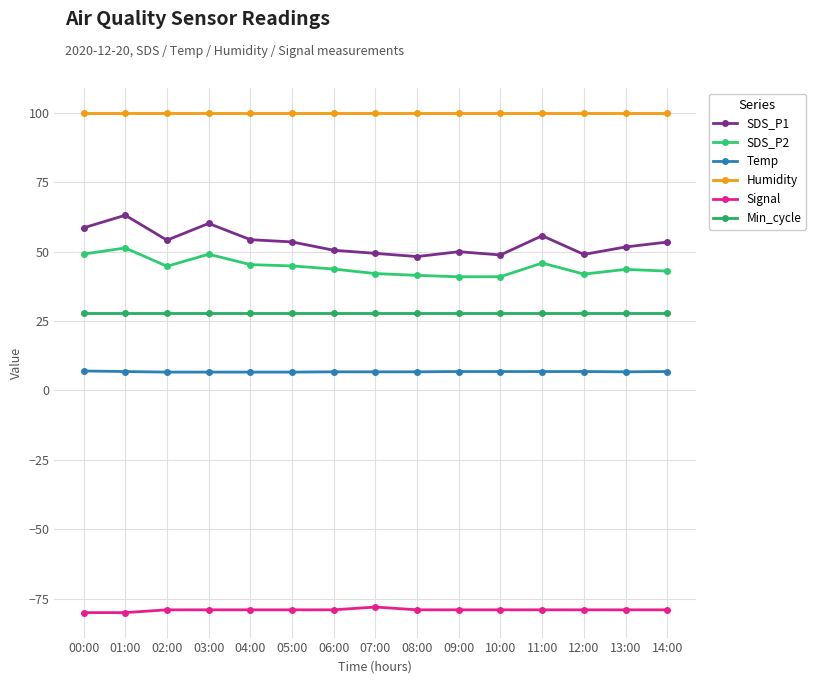

What is the label of the 13th point from the left?

12:00